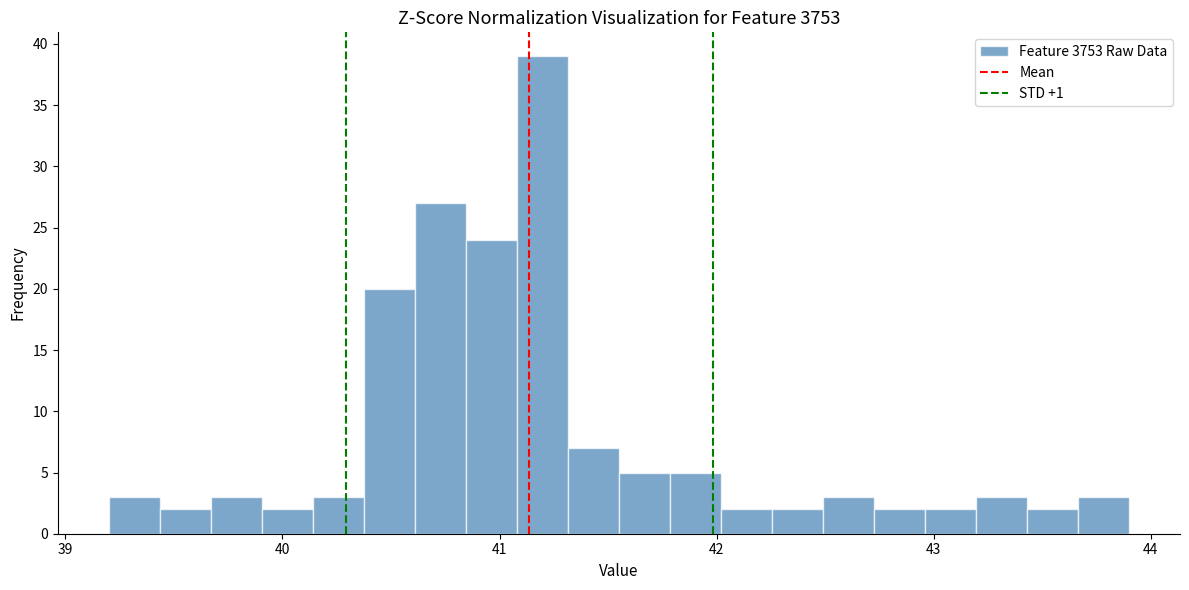

Around what value on the x-axis is the tallest bar? Give the approximate position of its centre, as read against the axis.

41.2